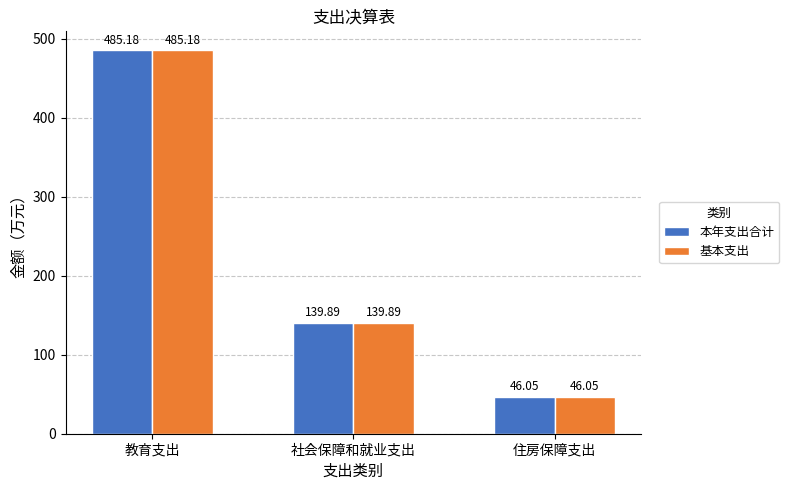

What is the highest value of the 本年支出合计 series?

485.2